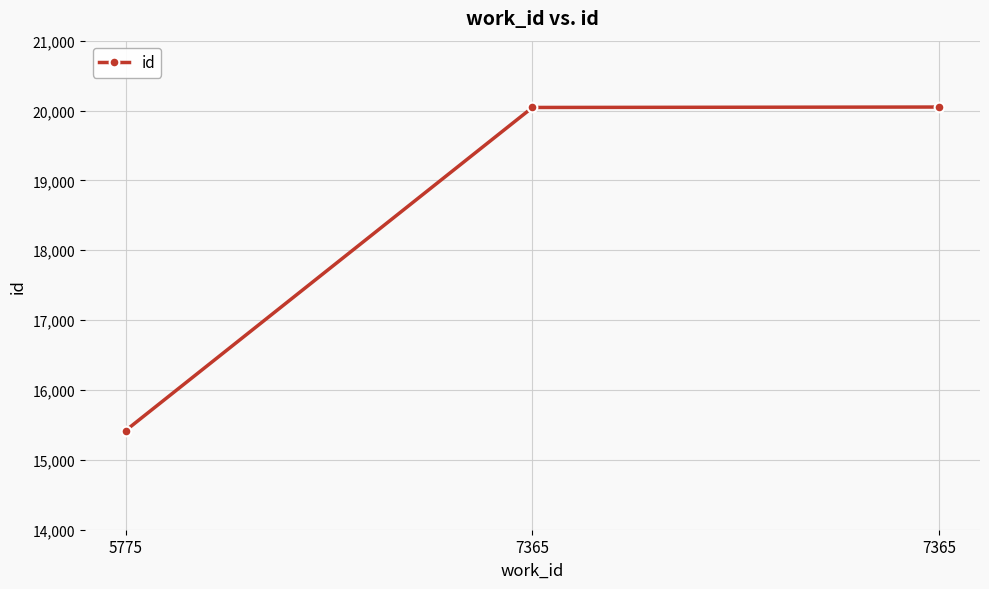

How many lines are shown in the chart?

1